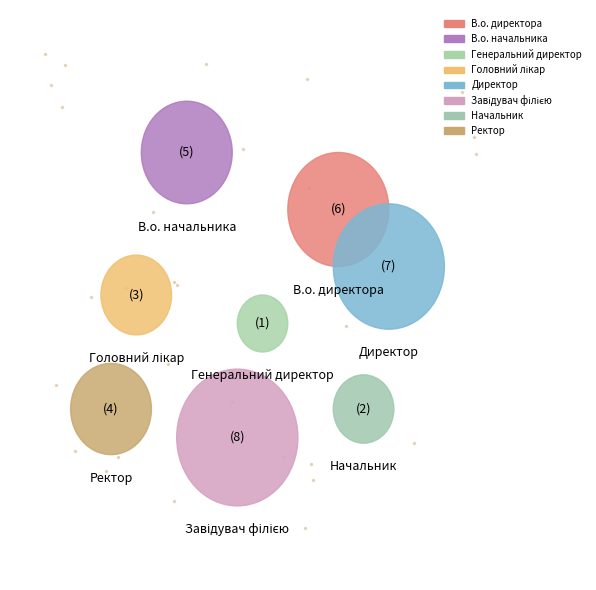

Combined, do Ректор and В.о. начальника account for over 50%?

No